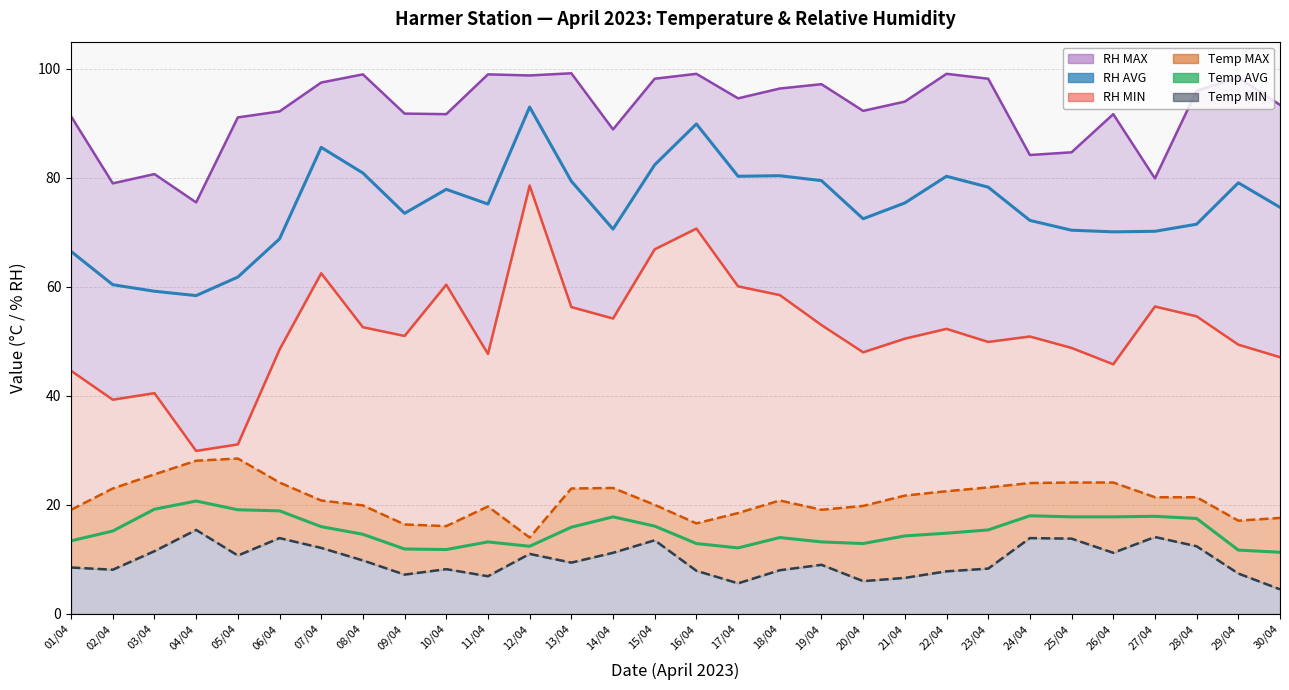

In Temp AVG, how many points are lower than both neighbors (excluding endpoints)?

4